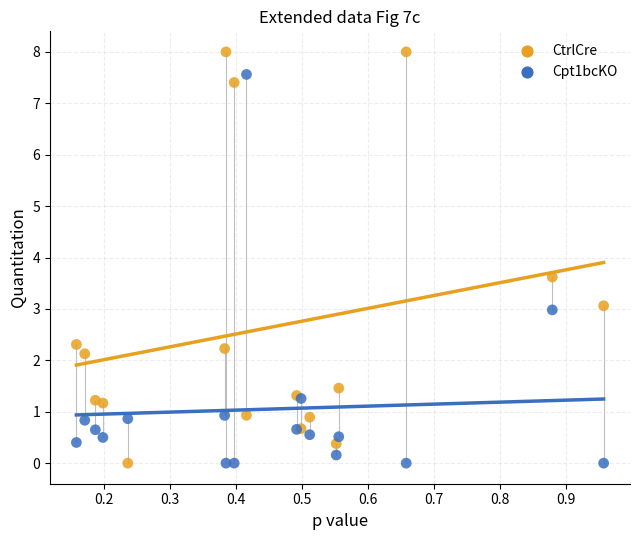

Which series contains the highest Y value?

CtrlCre